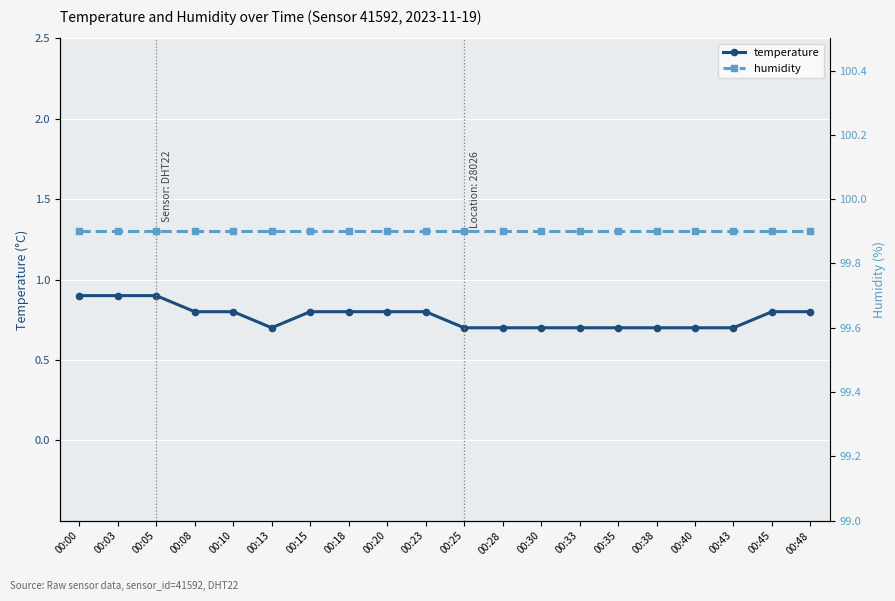

What is the value of the humidity point at the 4th from the left?

99.9